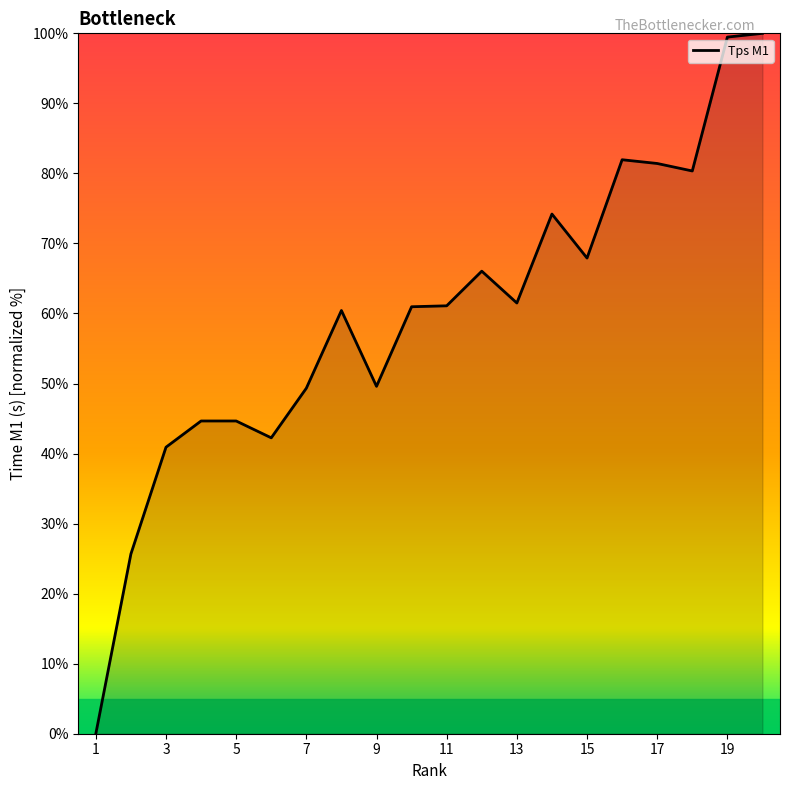

What is the difference between the maximum and minimum values?

100.0